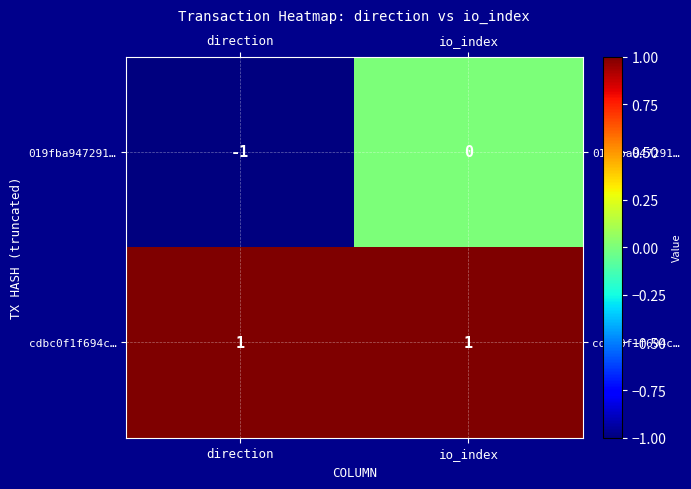

Which series has the largest total across all categories?

cdbc0f1f694c…